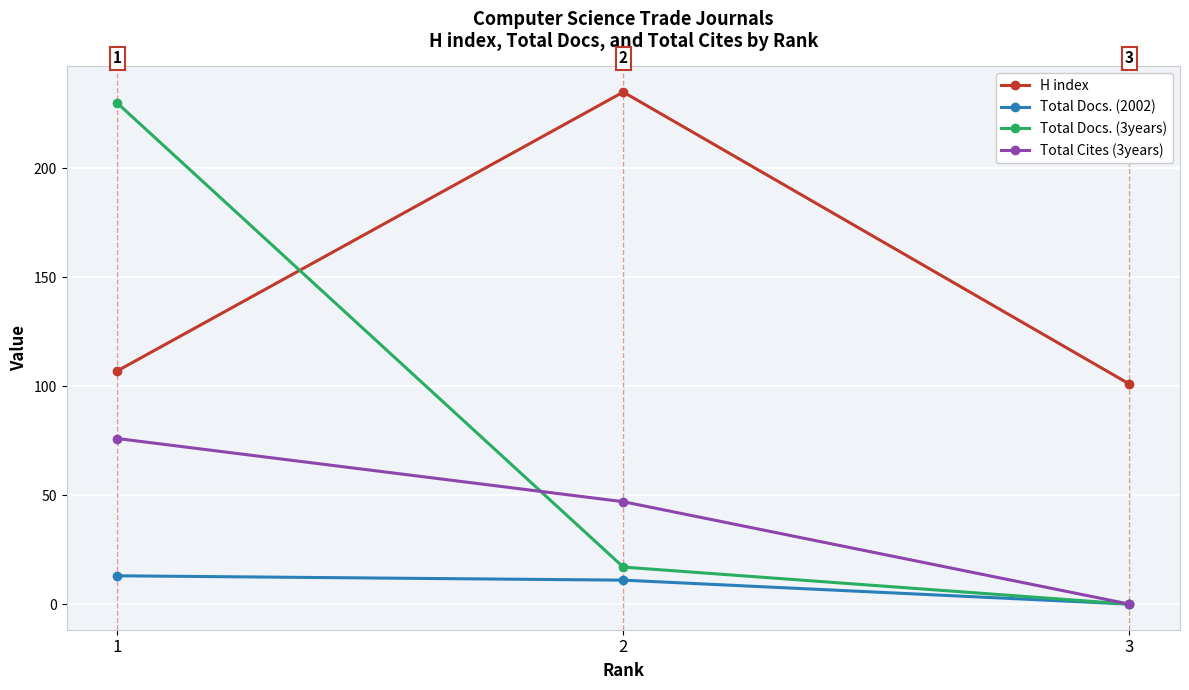

List the series in order of their peak value, highest first.

H index, Total Docs. (3years), Total Cites (3years), Total Docs. (2002)